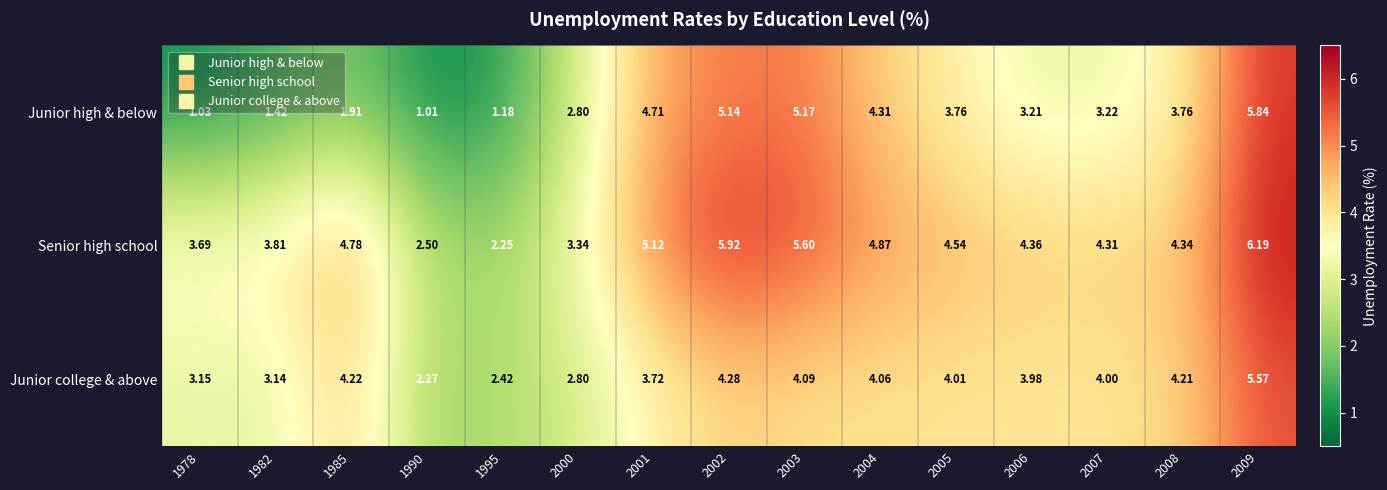

Rank the series by their maximum value, from lowest to highest.

Junior college & above, Junior high & below, Senior high school